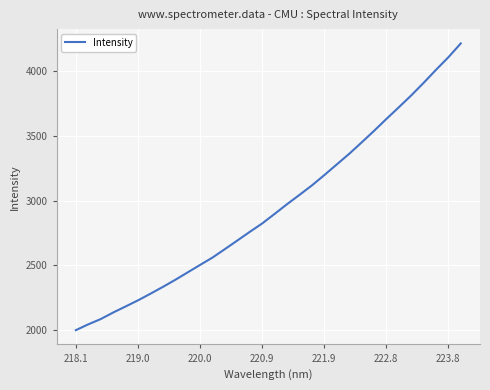

What is the difference between the maximum and minimum values?

2212.4